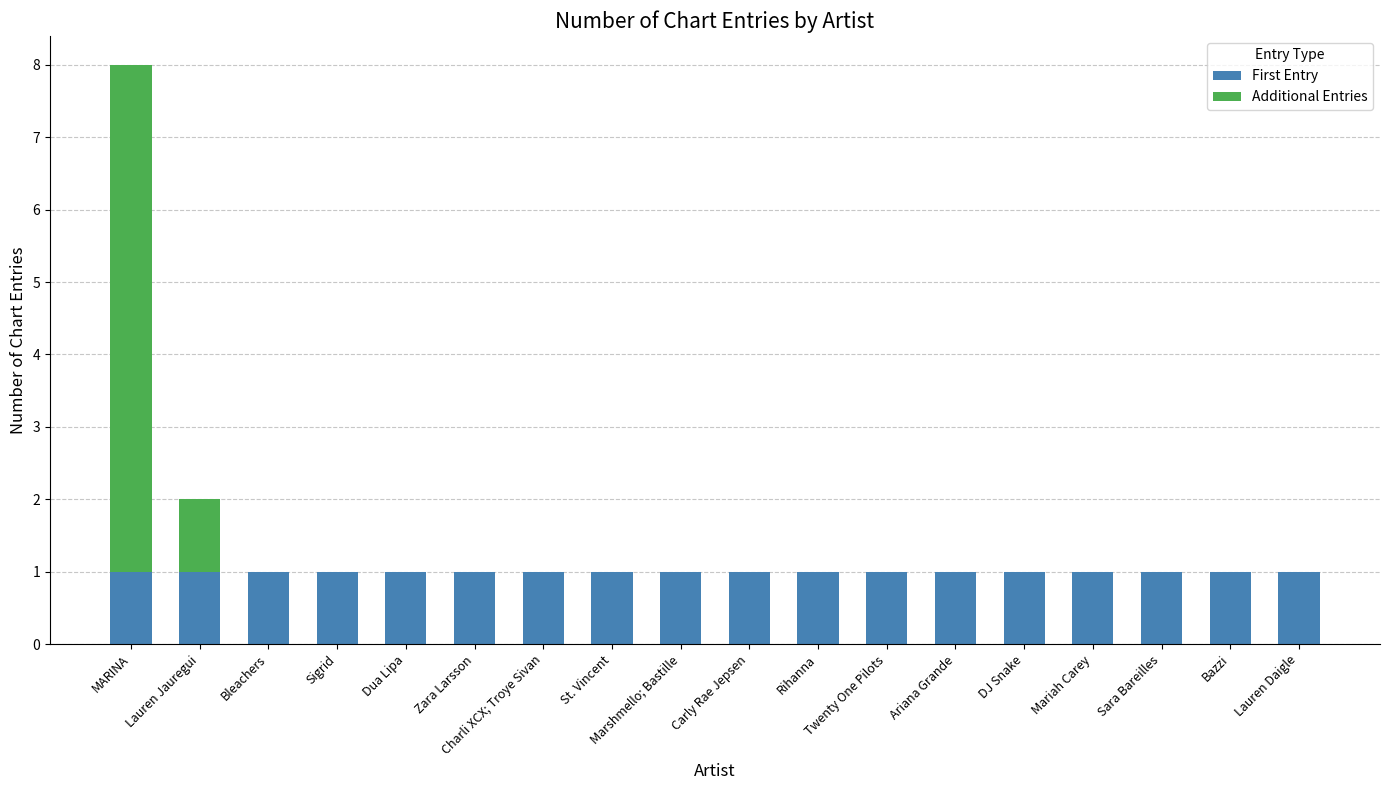

At which category is the sum across all series the highest?

MARINA